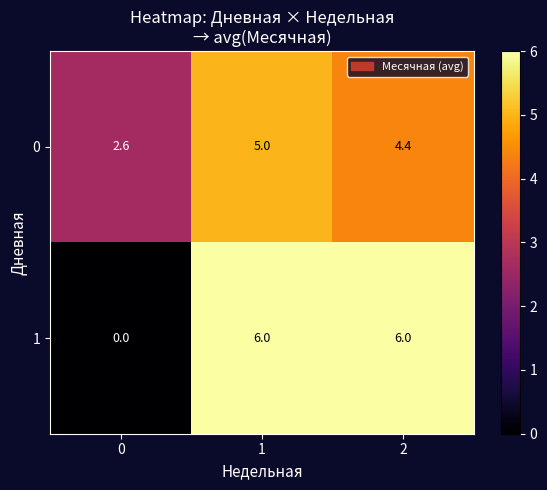

Reading left to right, extract all data points from this chart.

0: 2.6	5.0	4.4
1: 0.0	6.0	6.0